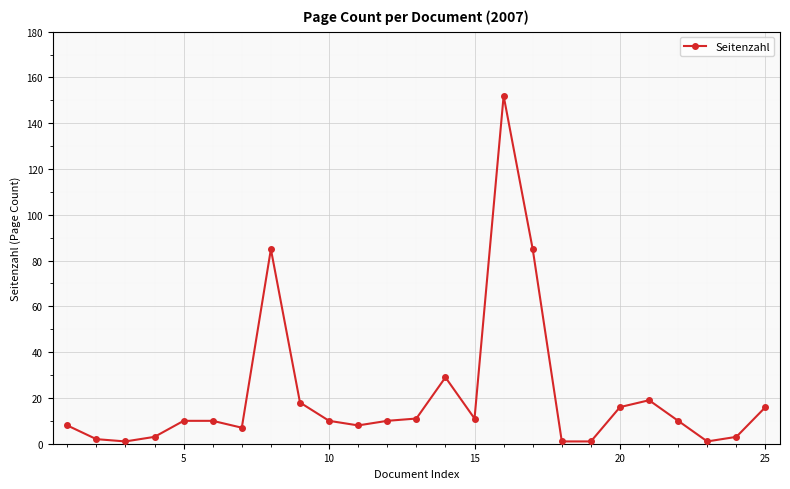

What is the difference between the maximum and second lowest values?

151